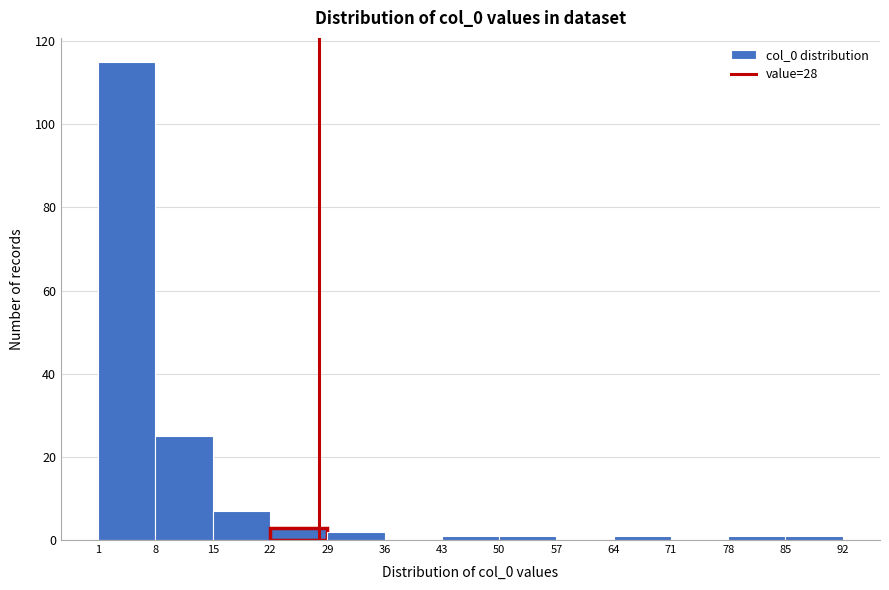

What is the height of the bar covering 29 to 36 on the x-axis? The values are not printed on the chart, so give them approximately, as read against the axis.

2